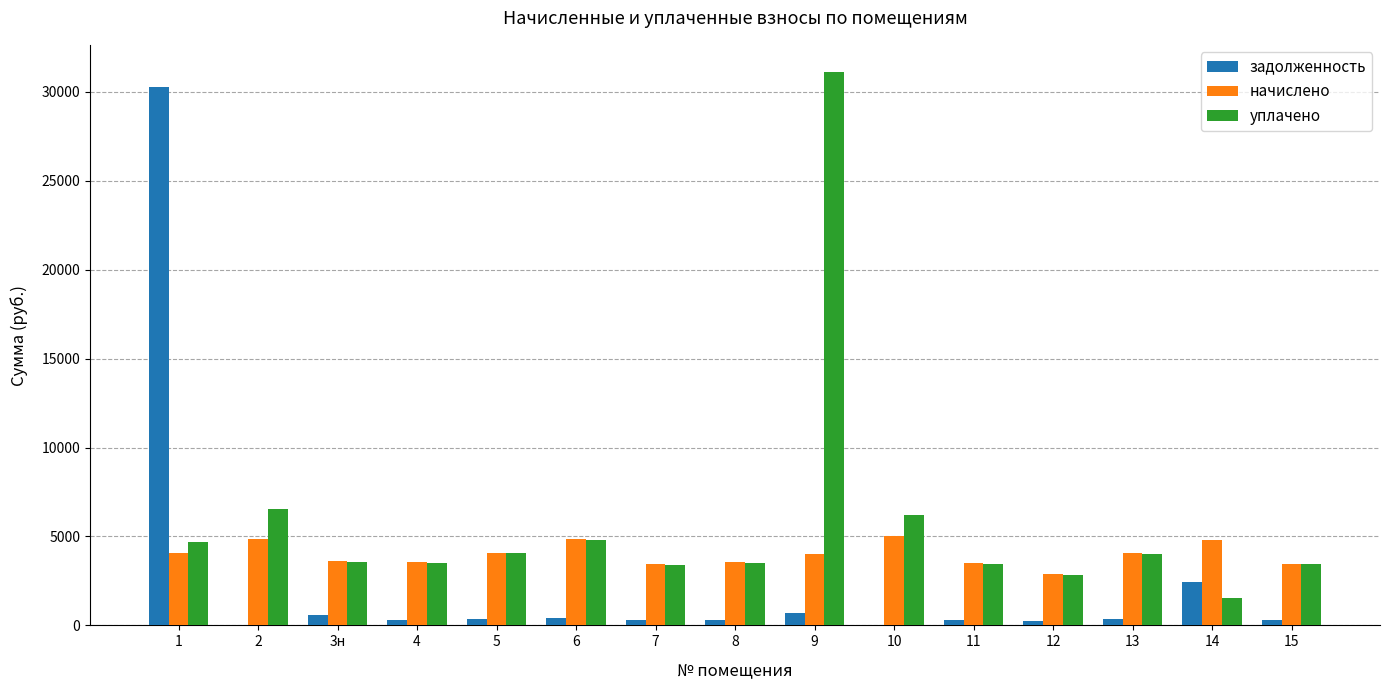

What is the spread (max minus min) of values at 3н?

3017.0